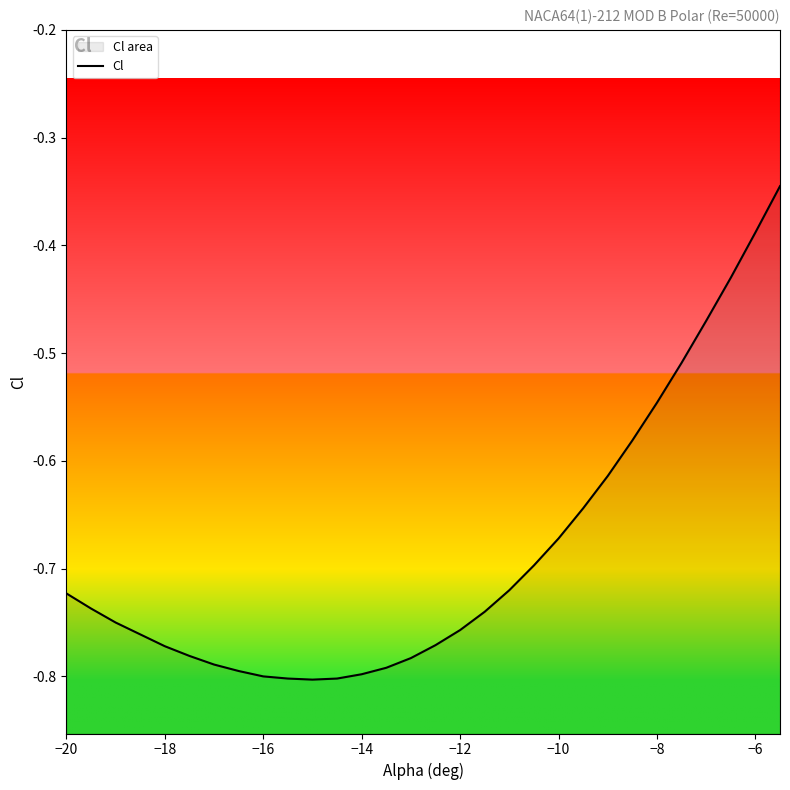

Does the chart have visible grid lines?

No